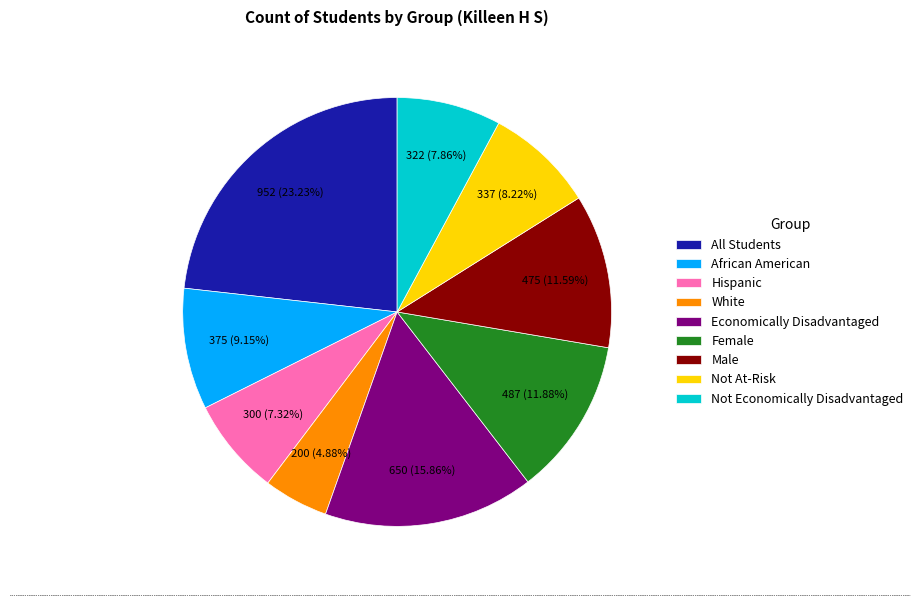

What is the largest slice in the pie chart?

All Students